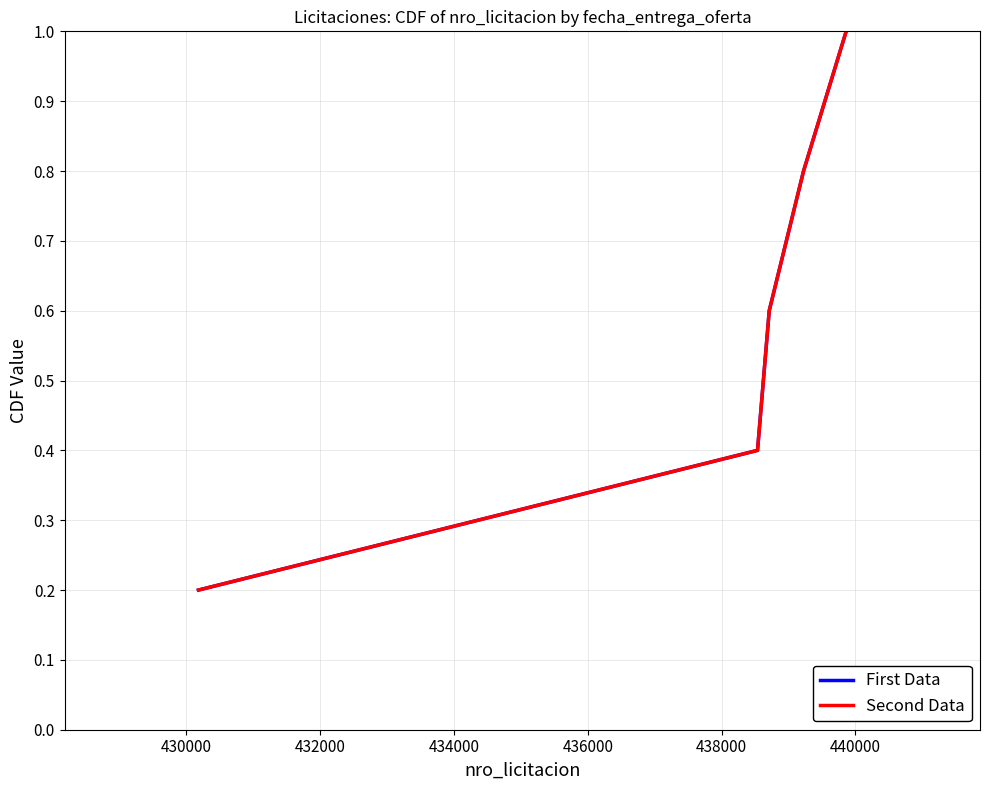

Does the chart display data point markers on the line(s)?

No